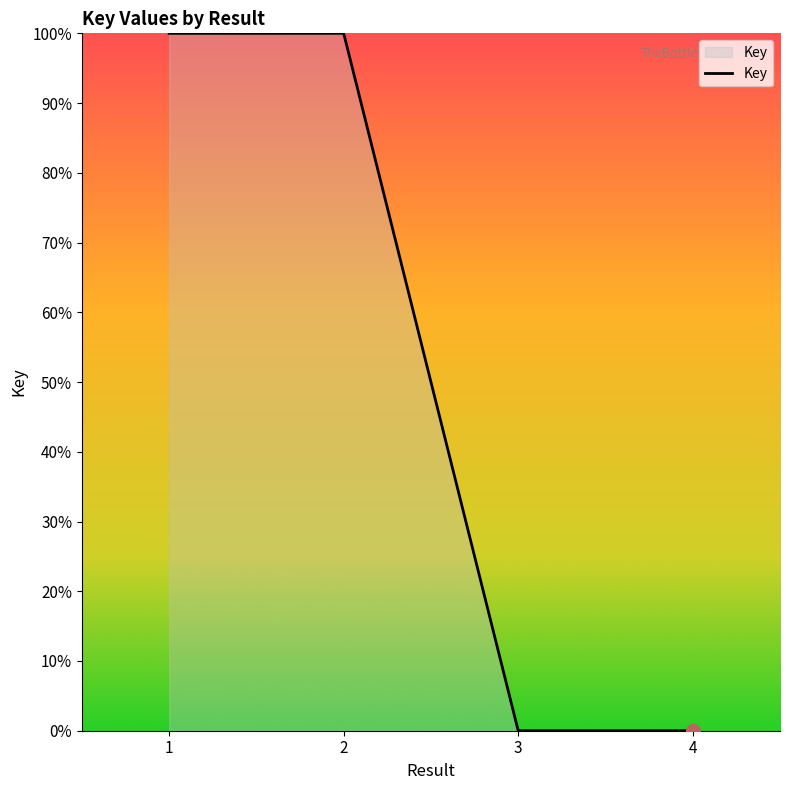

True or false: there are more than 2 points higher than both neighbors.

False